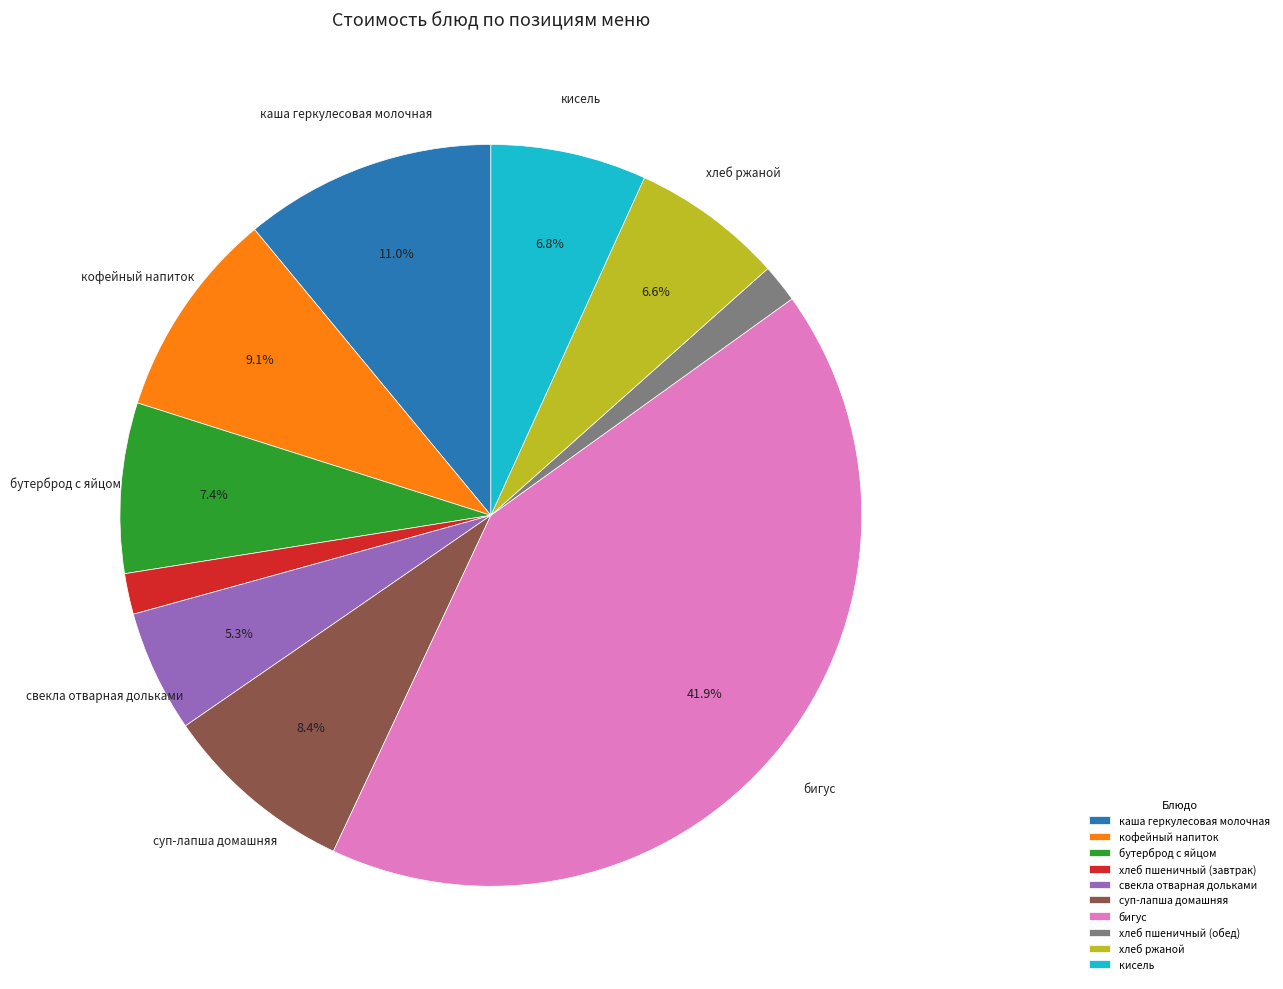

What is the largest slice in the pie chart?

бигус